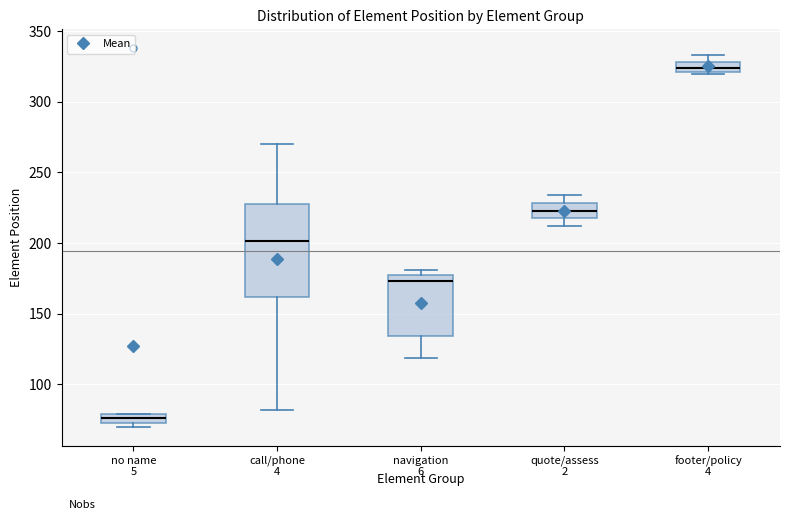

Where does the median line of the box for footer/policy sit on the y-axis? The values are not printed on the chart, so give them approximately, as read against the axis.

325